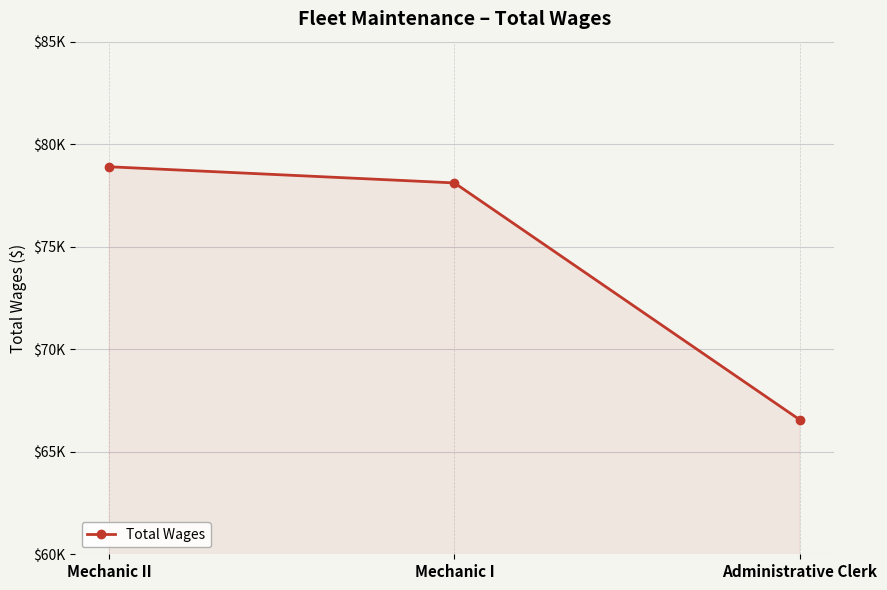

Does the chart have visible grid lines?

Yes